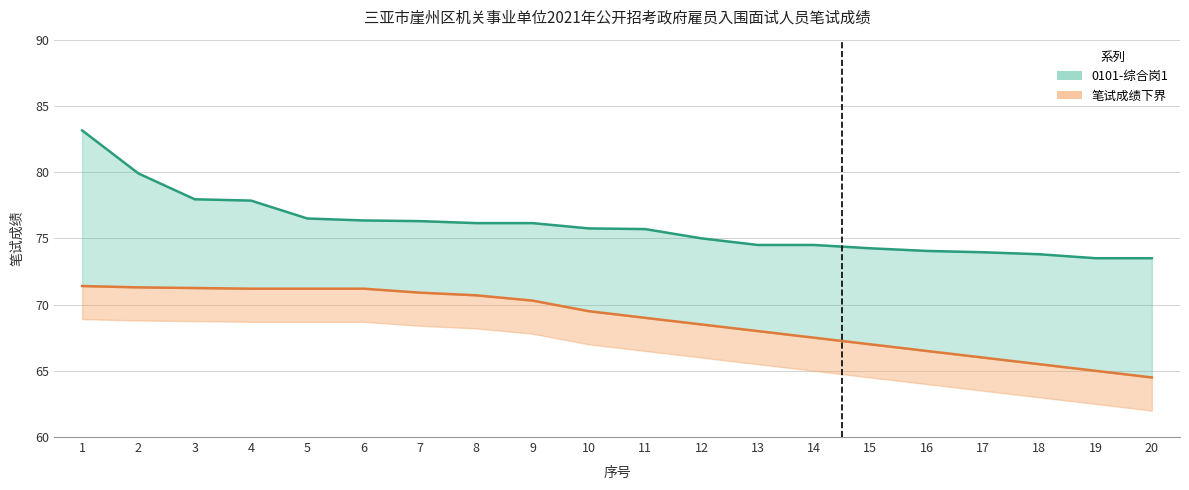

What are all the series names shown in the legend?

0101-综合岗1, 笔试成绩下界